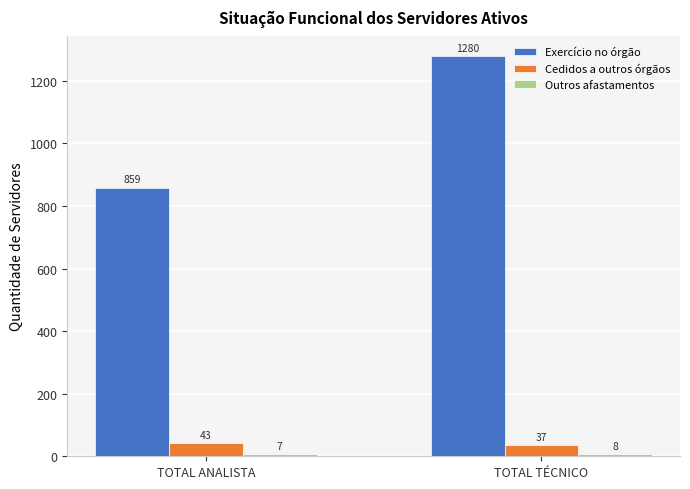

Count the Cedidos a outros órgãos values in the range 37 to 43.

2